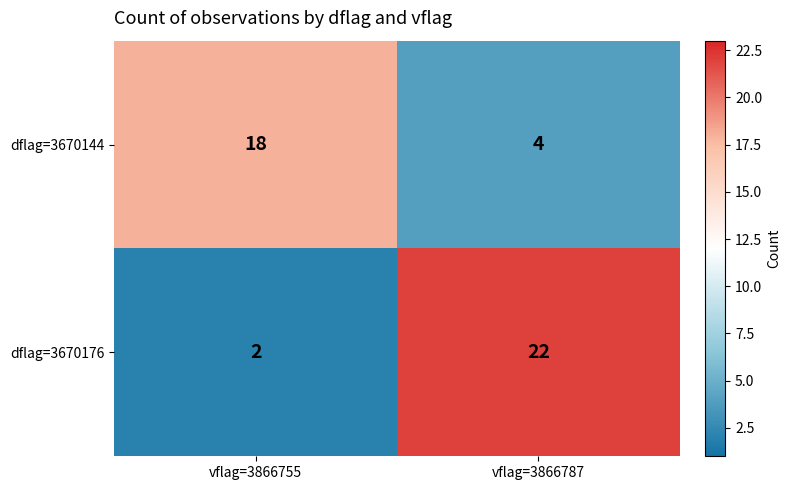

List the series in order of their overall mean, highest first.

dflag=3670176, dflag=3670144